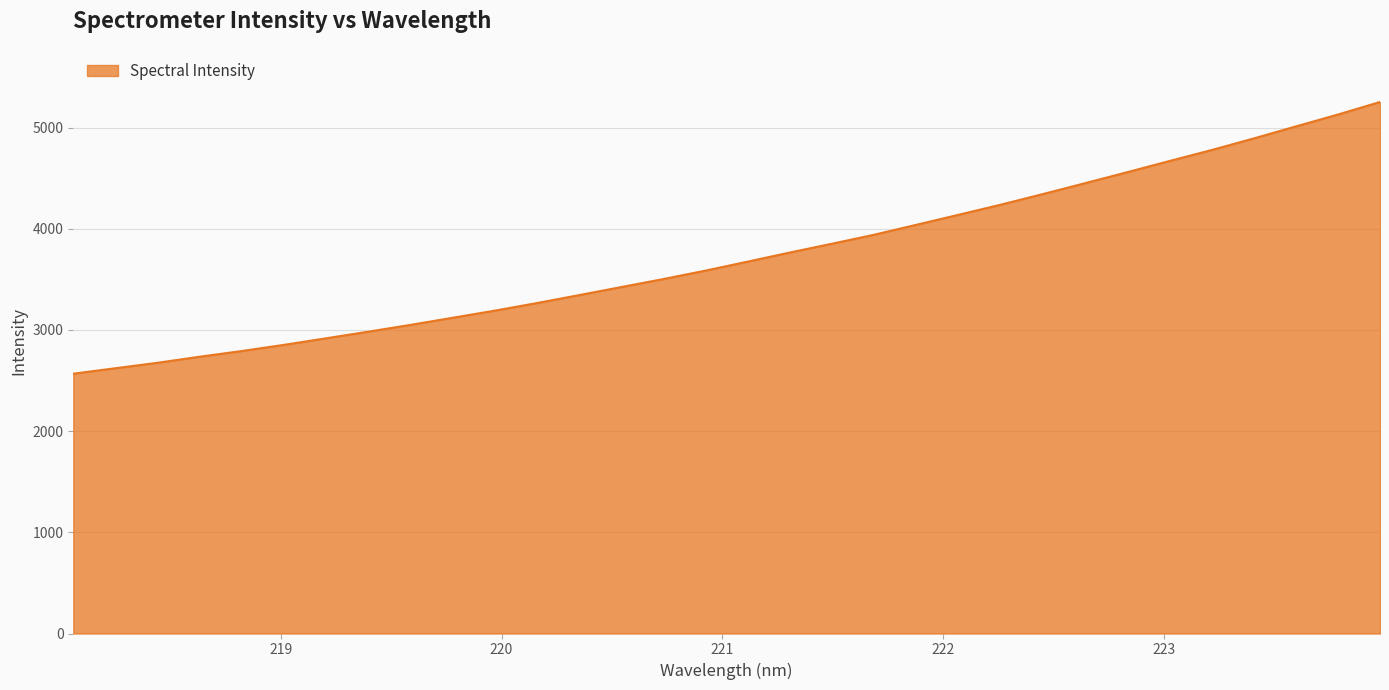

What is the difference between the maximum and minimum values?

2685.7